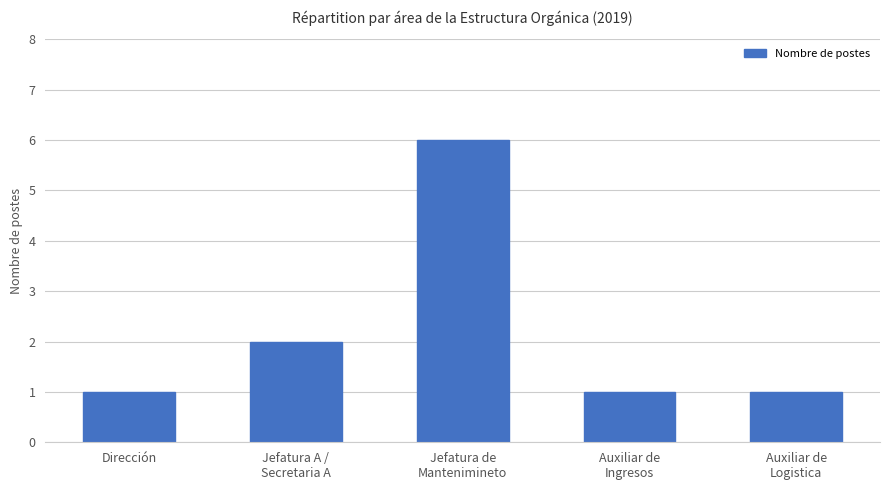

At which category does the chart reach its peak across all series?

Jefatura de
Mantenimineto